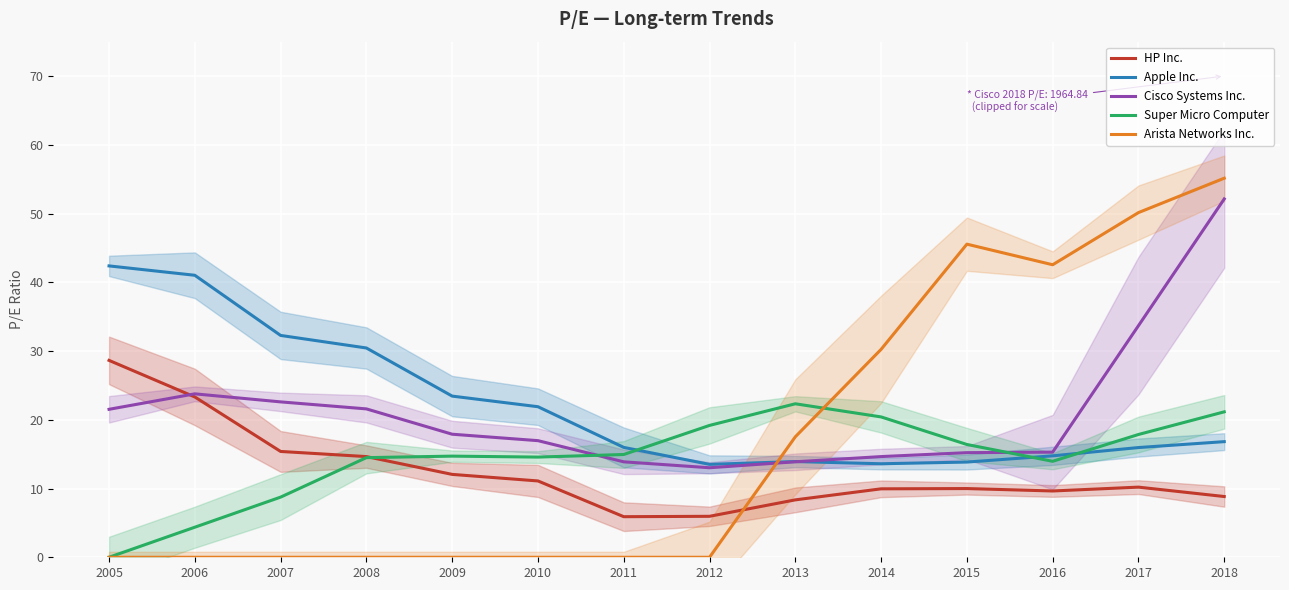

True or false: Super Micro Computer has more than 0 points higher than both neighbors.

True